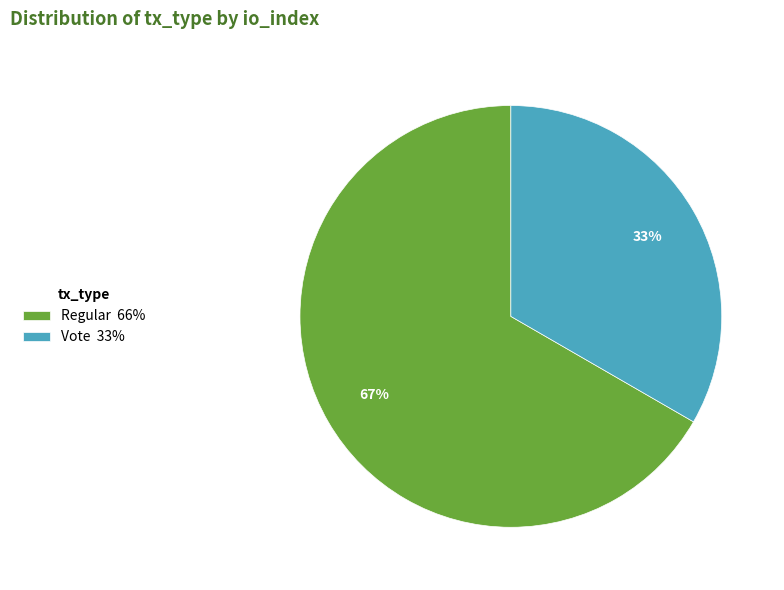

What is the smallest slice in the pie chart?

Vote 33%